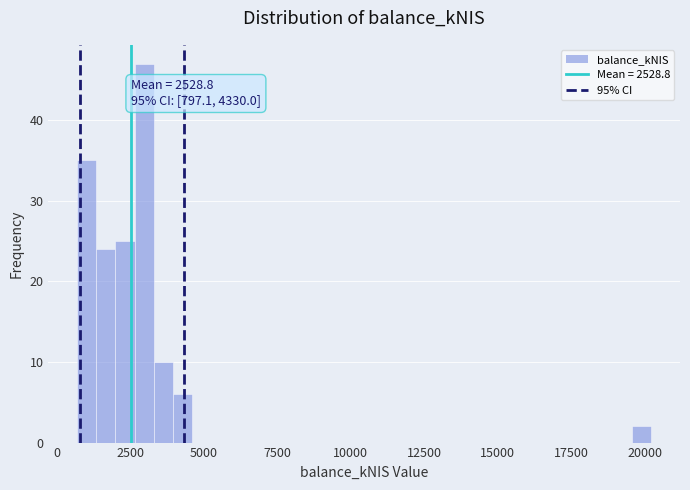

Read against the x-axis, roughly where is the centre of the tallest bar?

3000